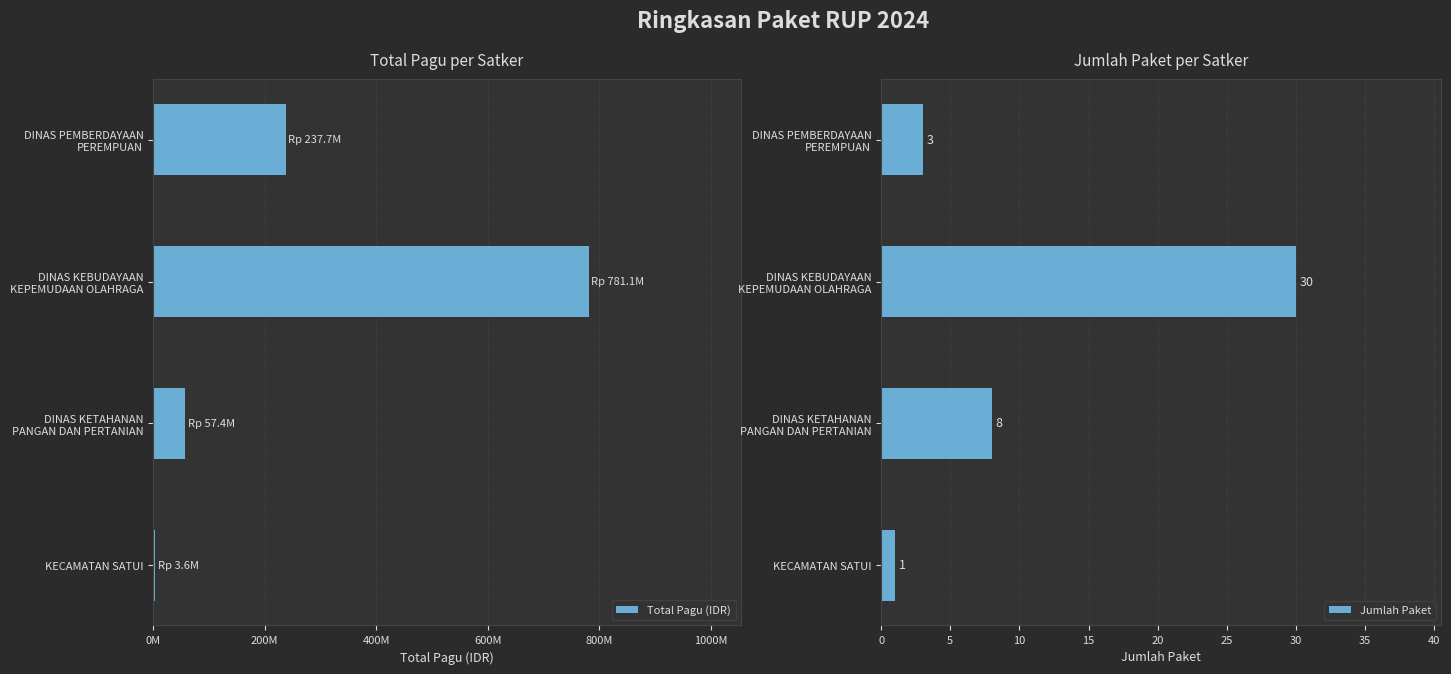

What is the difference between the second highest and minimum values in the Jumlah Paket series?

7